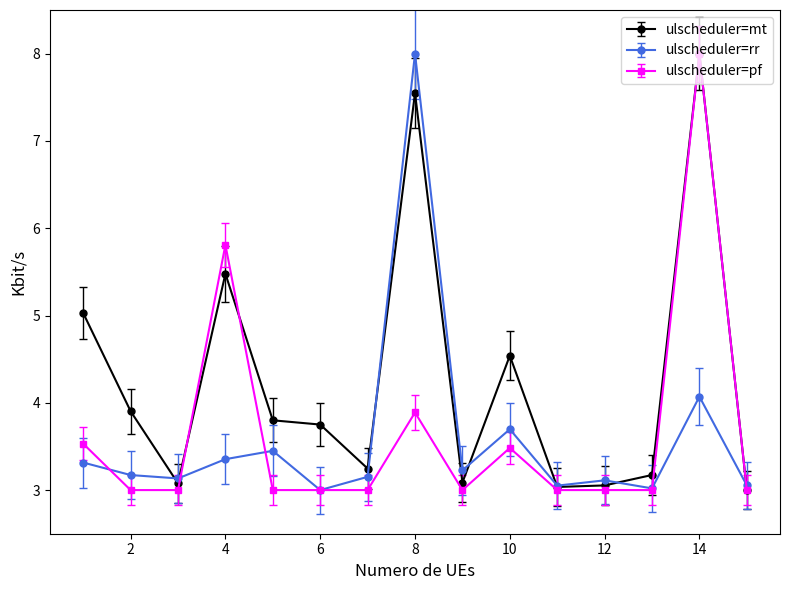

Which series has the largest total across all categories?

ulscheduler=mt